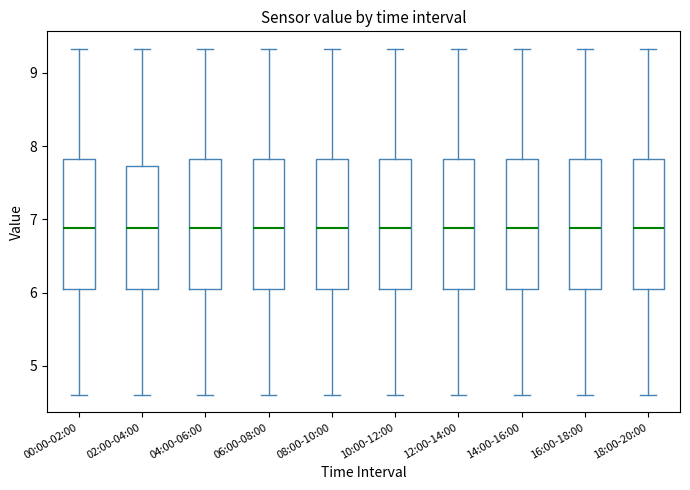

Where does the lower whisker of the box for 14:00-16:00 end on the y-axis? The values are not printed on the chart, so give them approximately, as read against the axis.

4.6